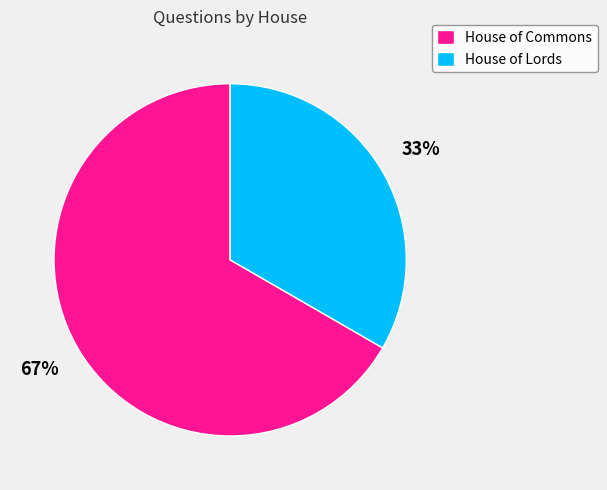

Rank the categories by value from highest to lowest.

House of Commons, House of Lords